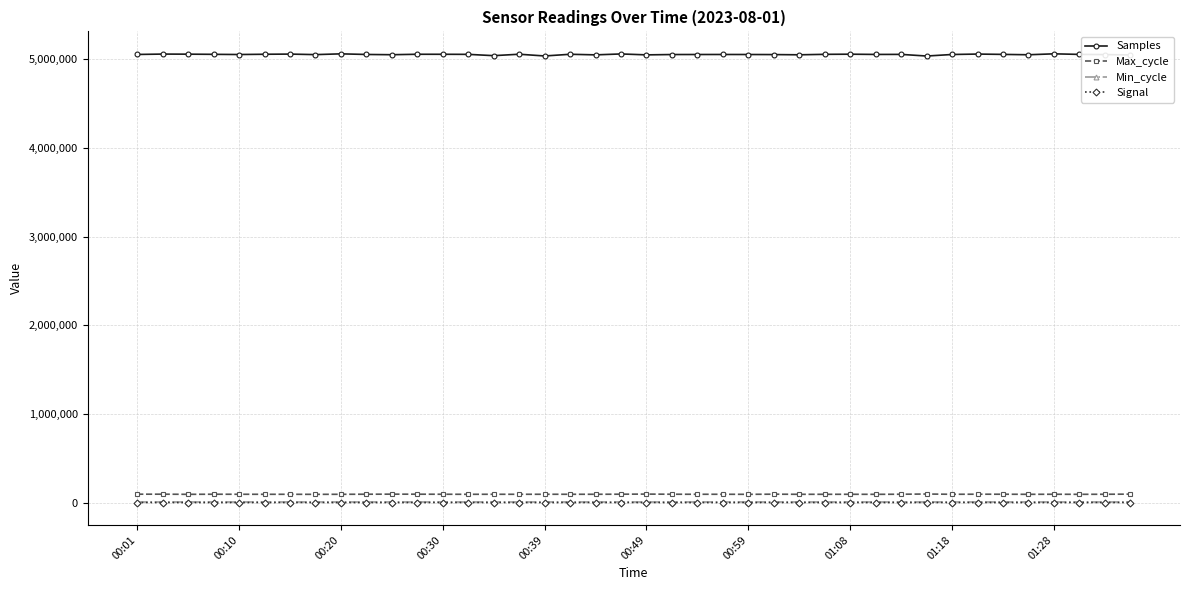

At how many categories does at least one series exceed 2829738?

40